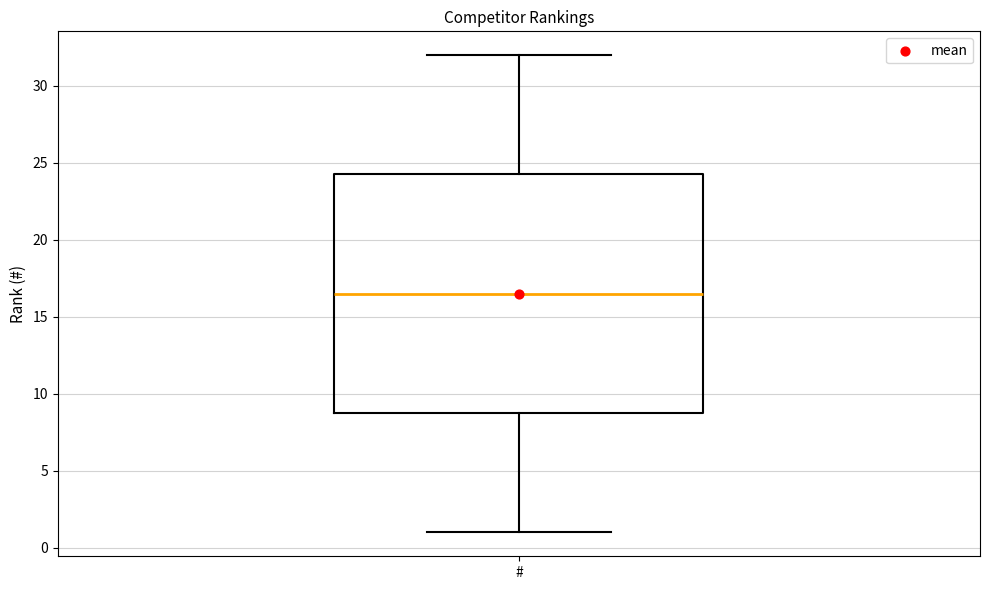

Where does the lower whisker of the box for # end on the y-axis? The values are not printed on the chart, so give them approximately, as read against the axis.

1.0